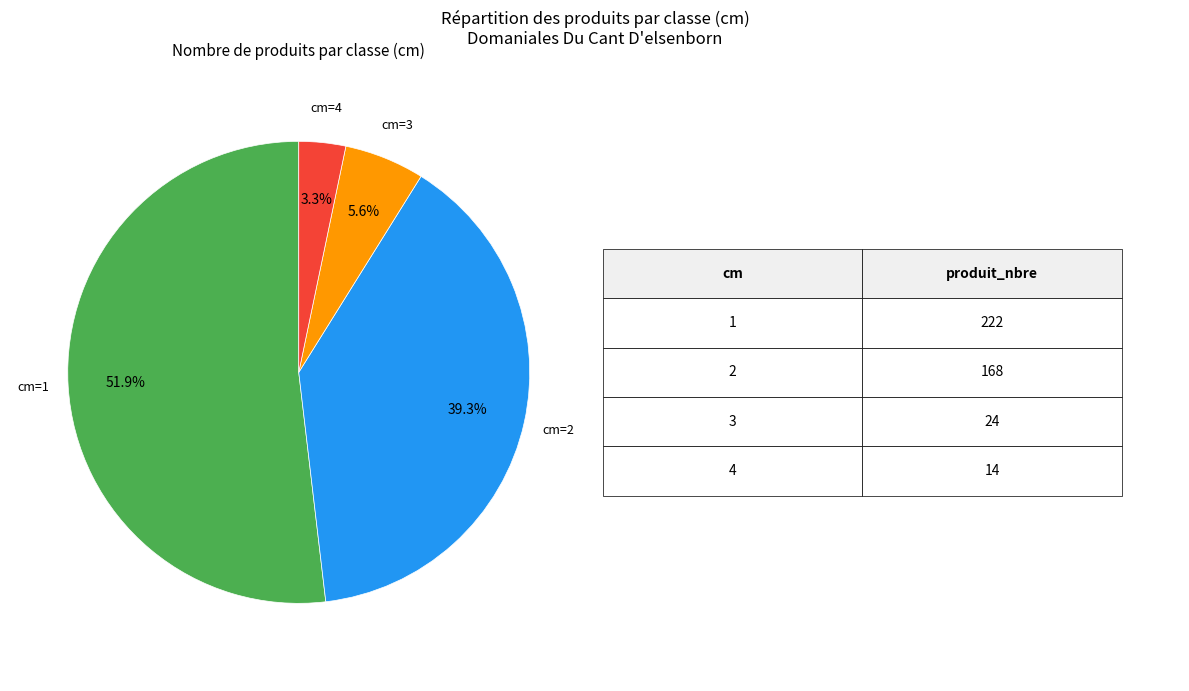

Which slice is the smallest?

4